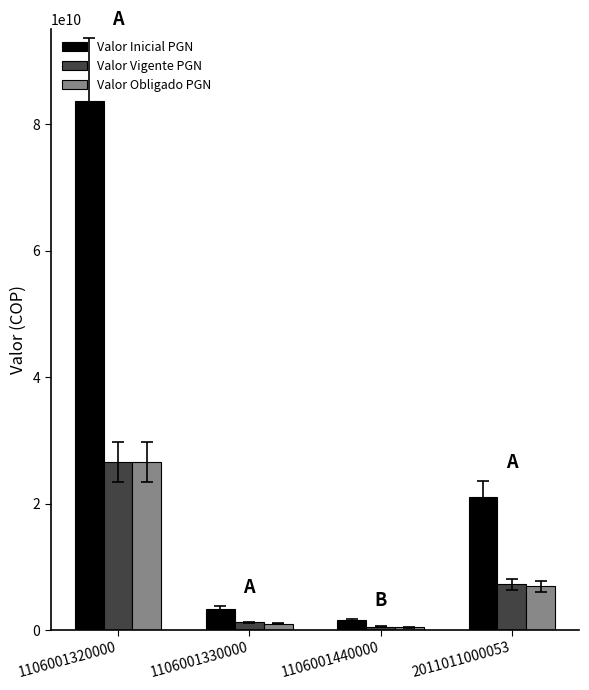

Where does the Valor Inicial PGN series first go above 21111070749?

1106001320000